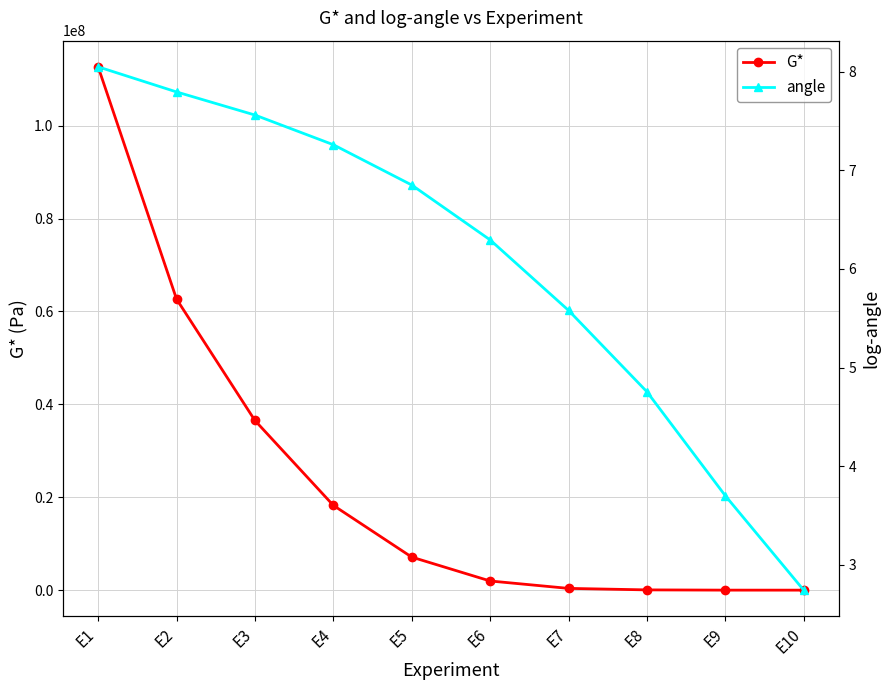

Is the value of angle at E3 greater than the value of G* at E3?

No